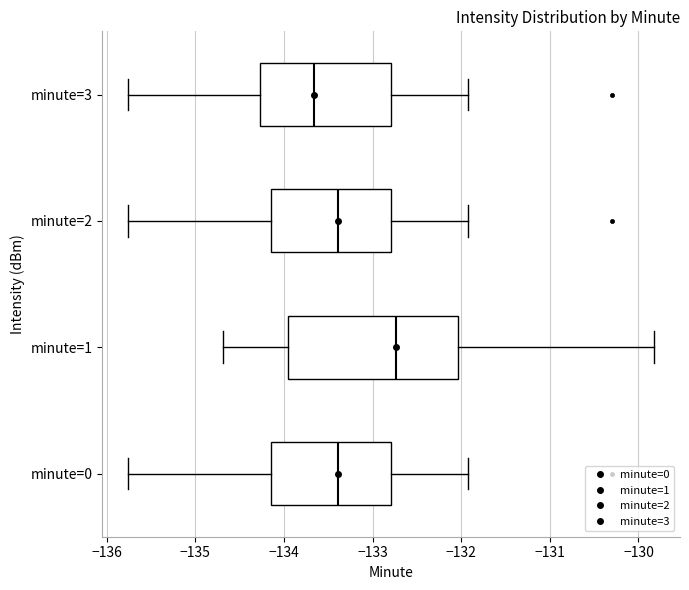

Where is the left edge of the box for minute=0 on the x-axis? The values are not printed on the chart, so give them approximately, as read against the axis.

-134.1